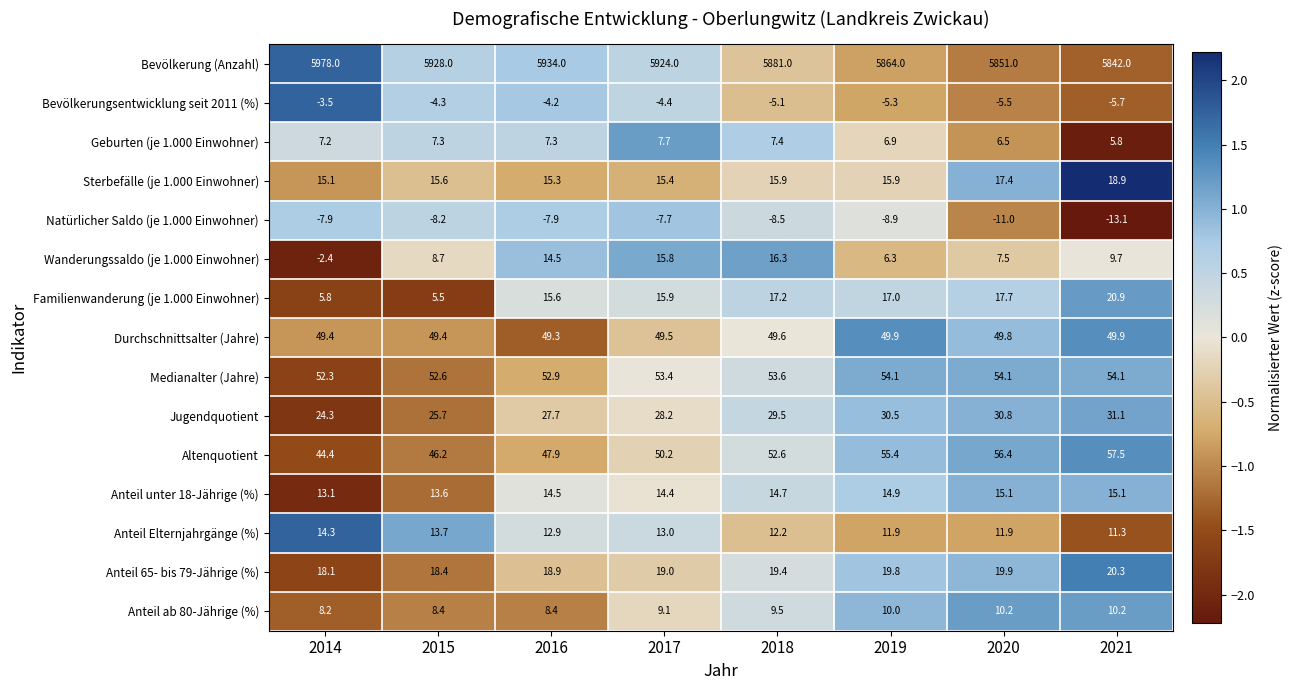

Between 2015 and 2017, which series saw the biggest shift?

Familienwanderung (je 1.000 Einwohner)